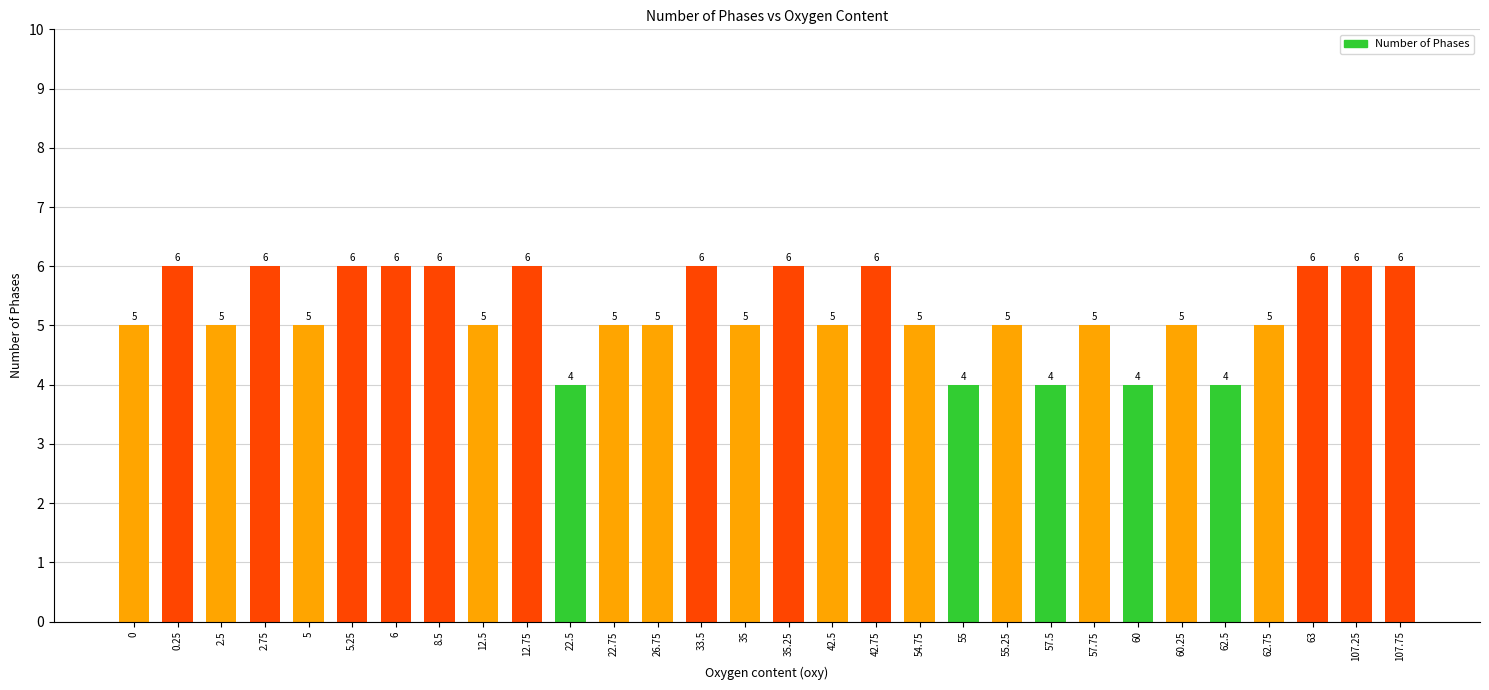

What position from the right is 12.5?

22